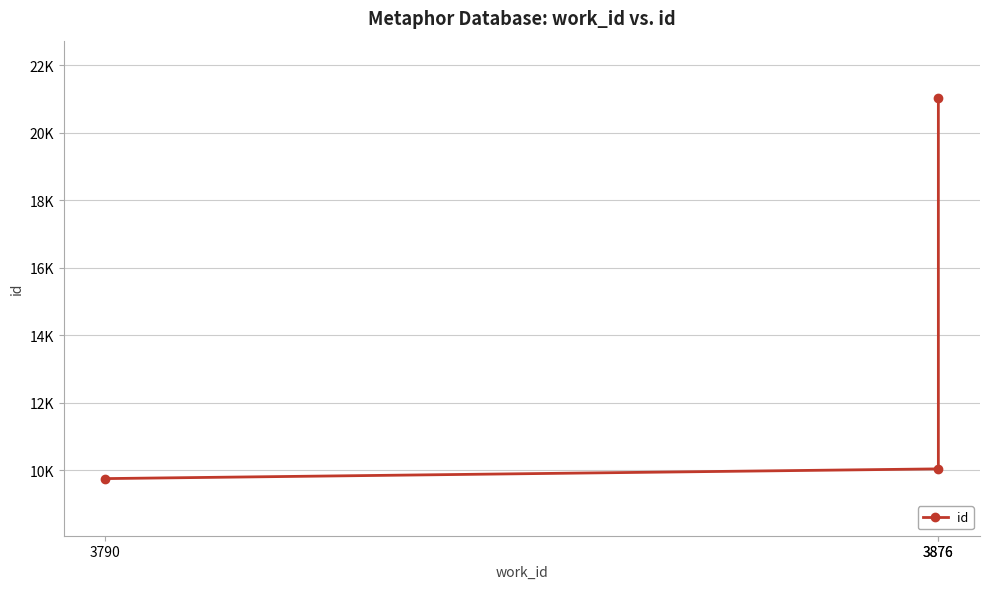

Reading right to left, transcribe all the data shown in this chart.

21031	10042	9754